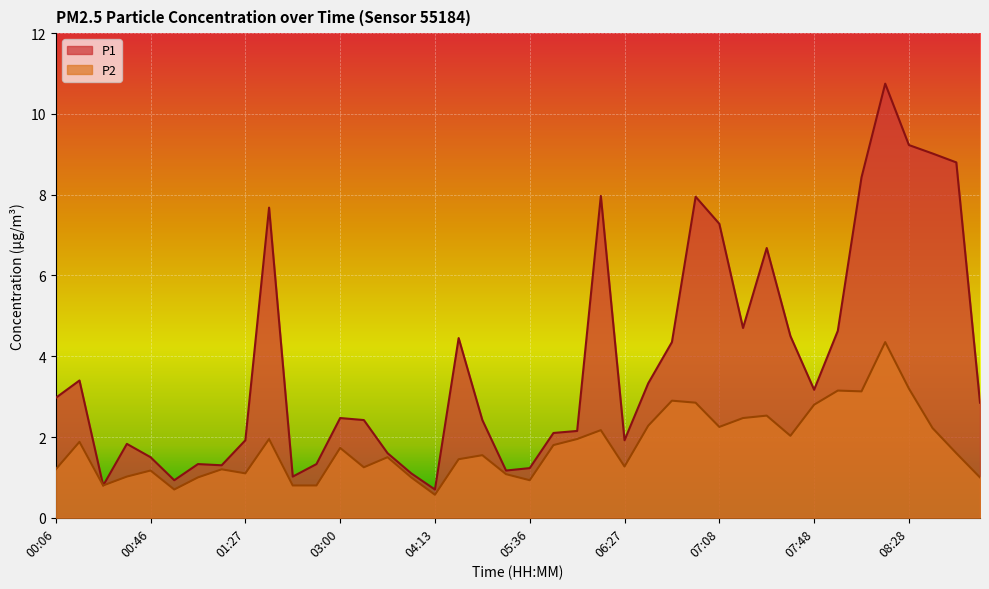

What position from the right is 07:38?

9